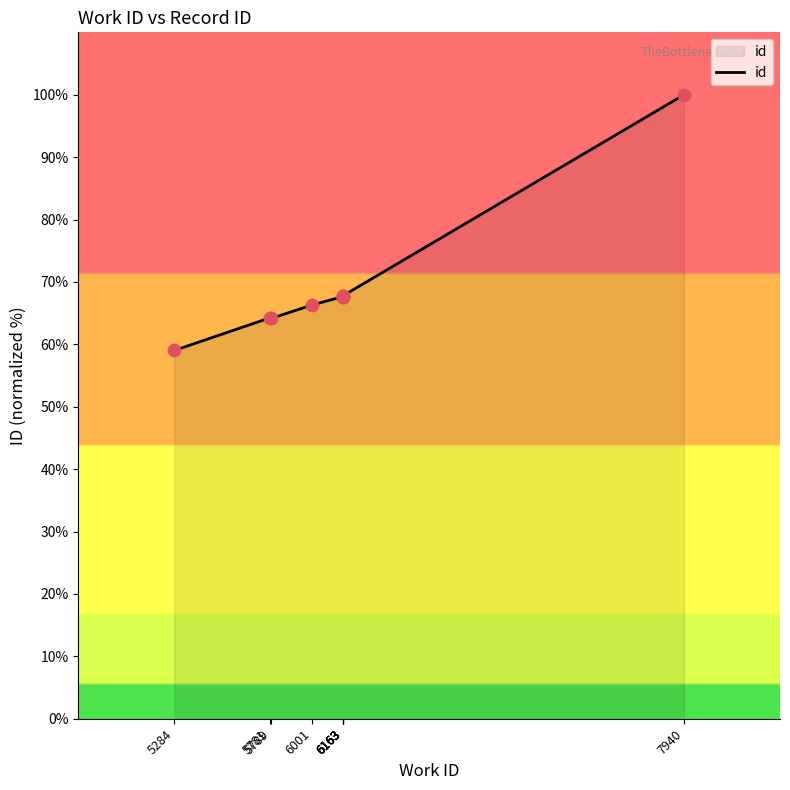

What is the change in value from 6001 to 6163?

+1.4